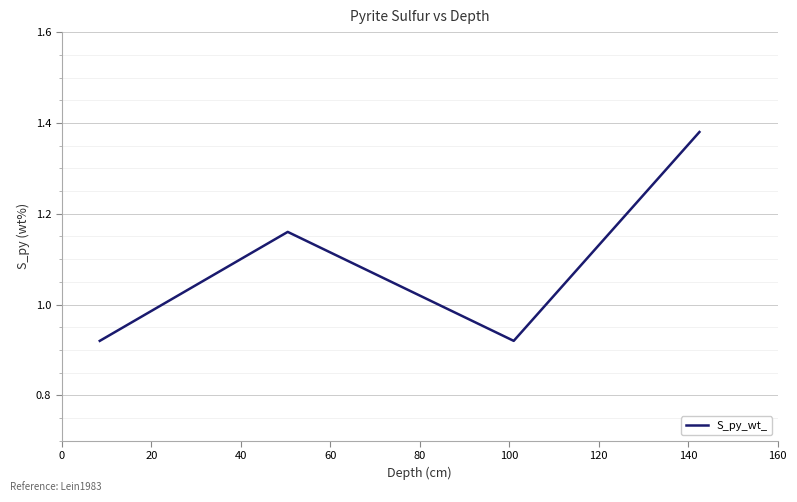

How many interior local valleys (lower than both neighbors) does the data have?

1